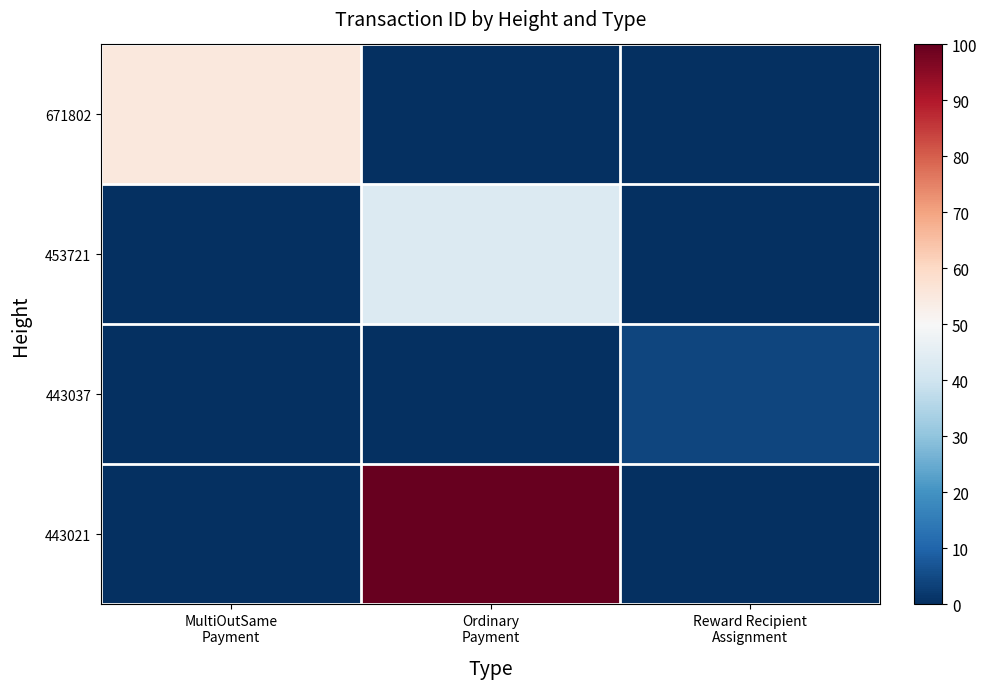

List the series in order of their peak value, highest first.

443021, 671802, 453721, 443037